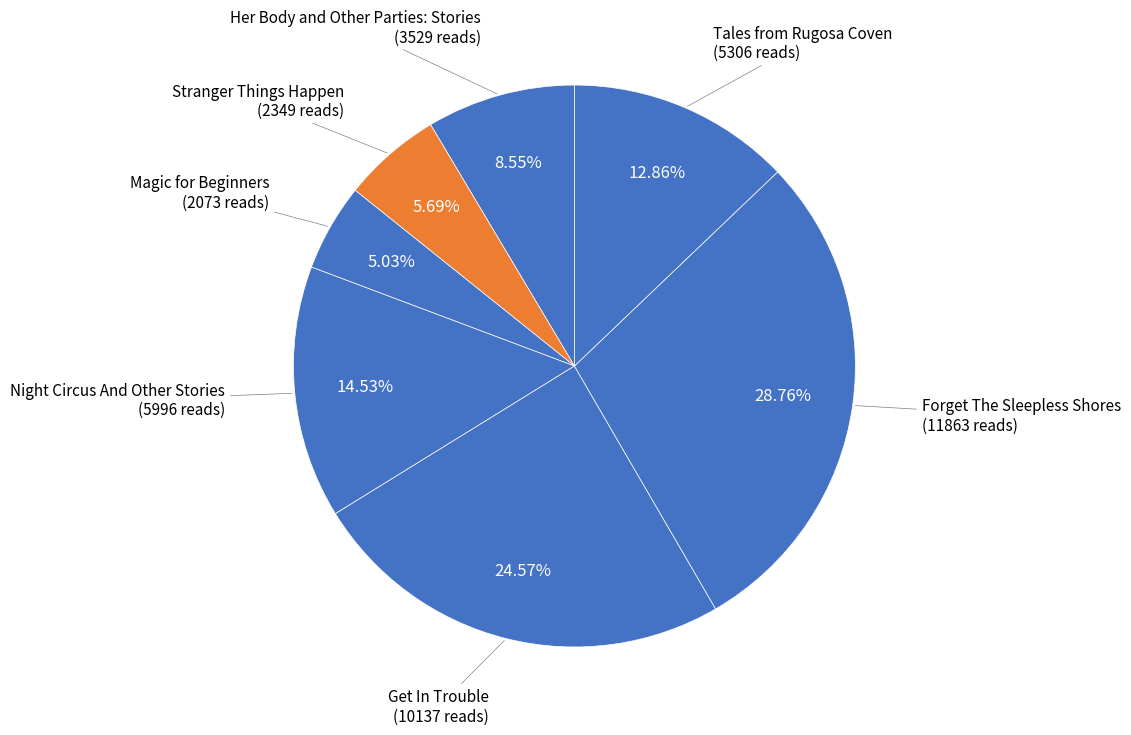

Which slice is the smallest?

Magic for Beginners